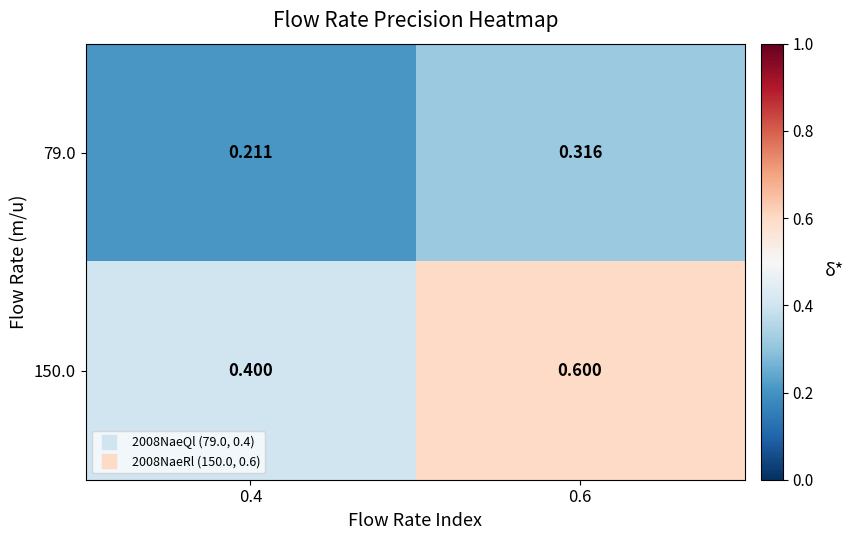

Is the value of 79.0 at 0.4 greater than the value of 150.0 at 0.6?

No